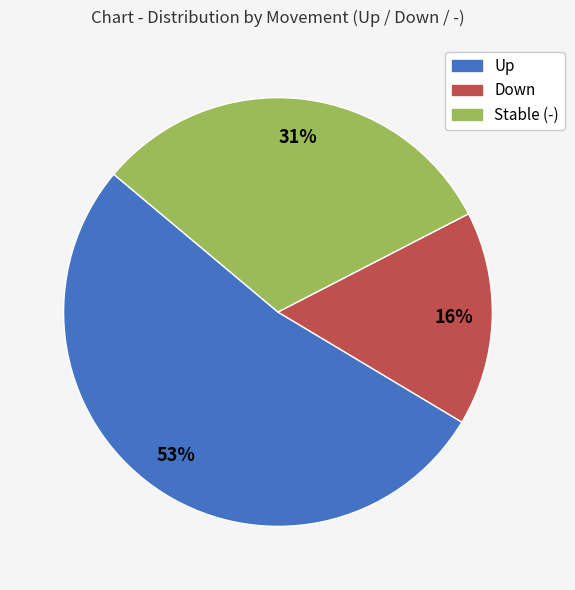

How many segments does this pie chart have?

3